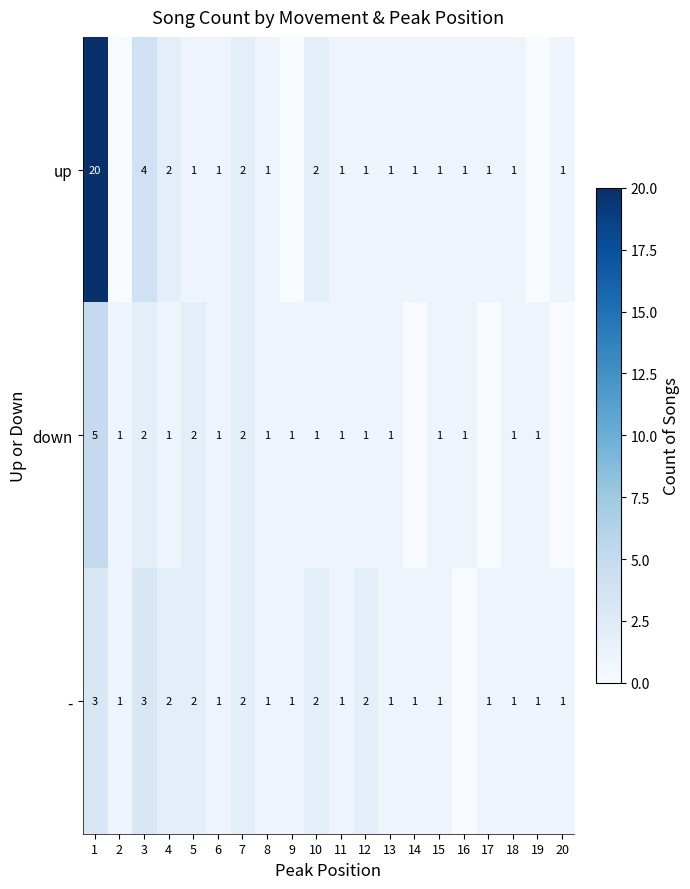

Which category has the lowest value across all series?

2